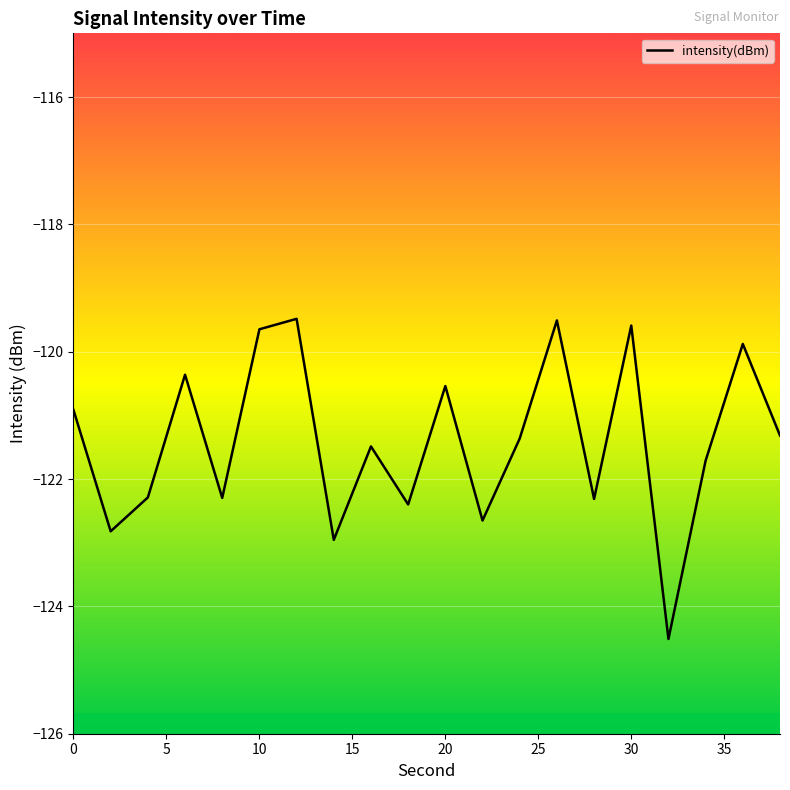

What is the difference between the maximum and minimum values?

5.0